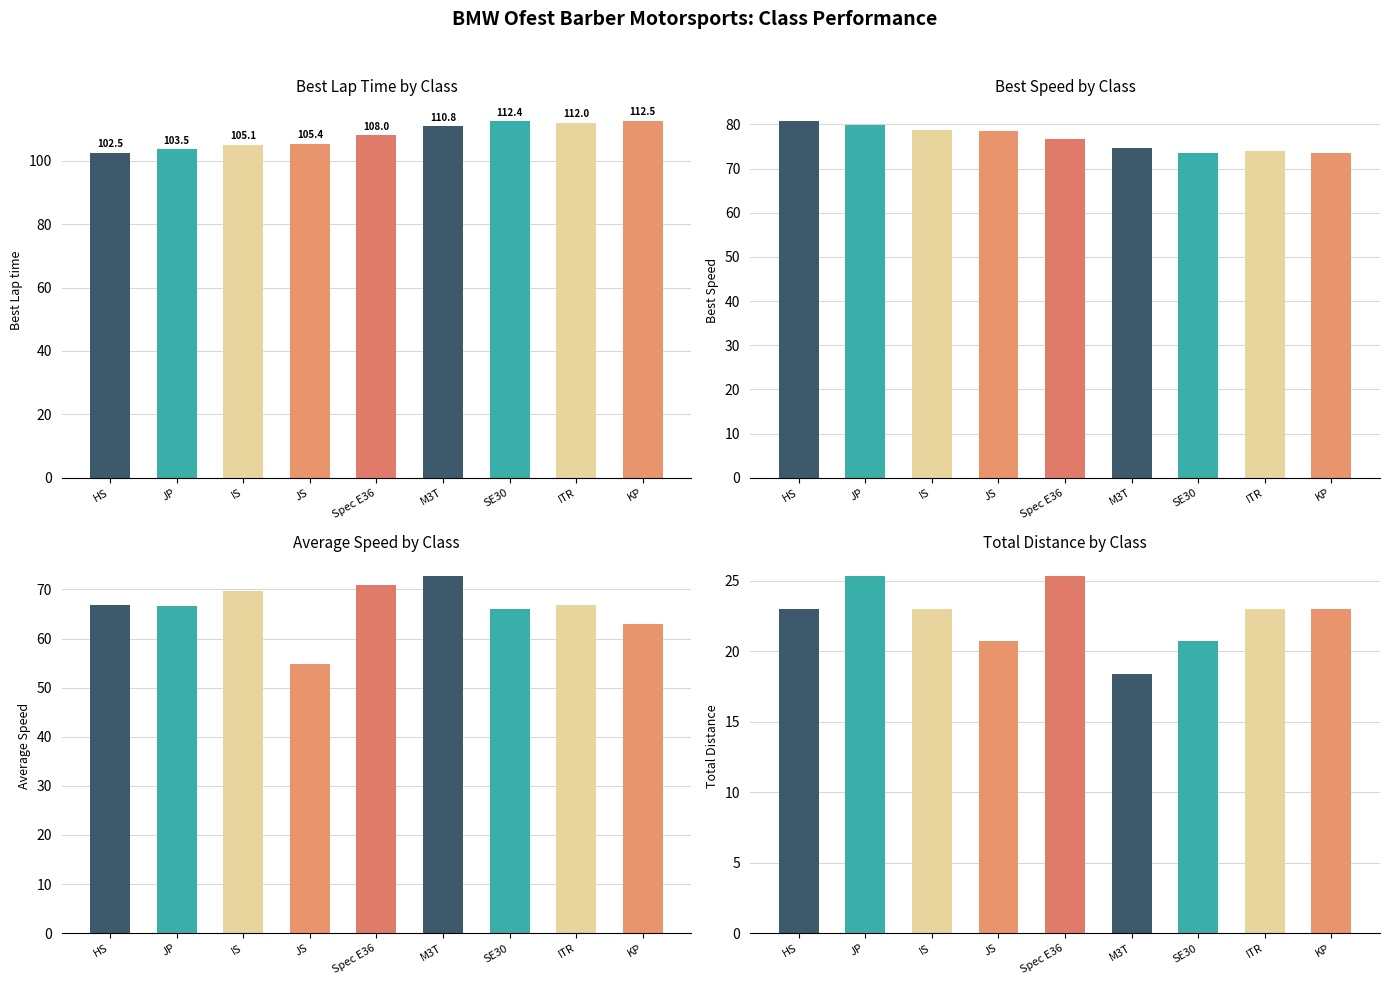

How many bars are there in total?

36